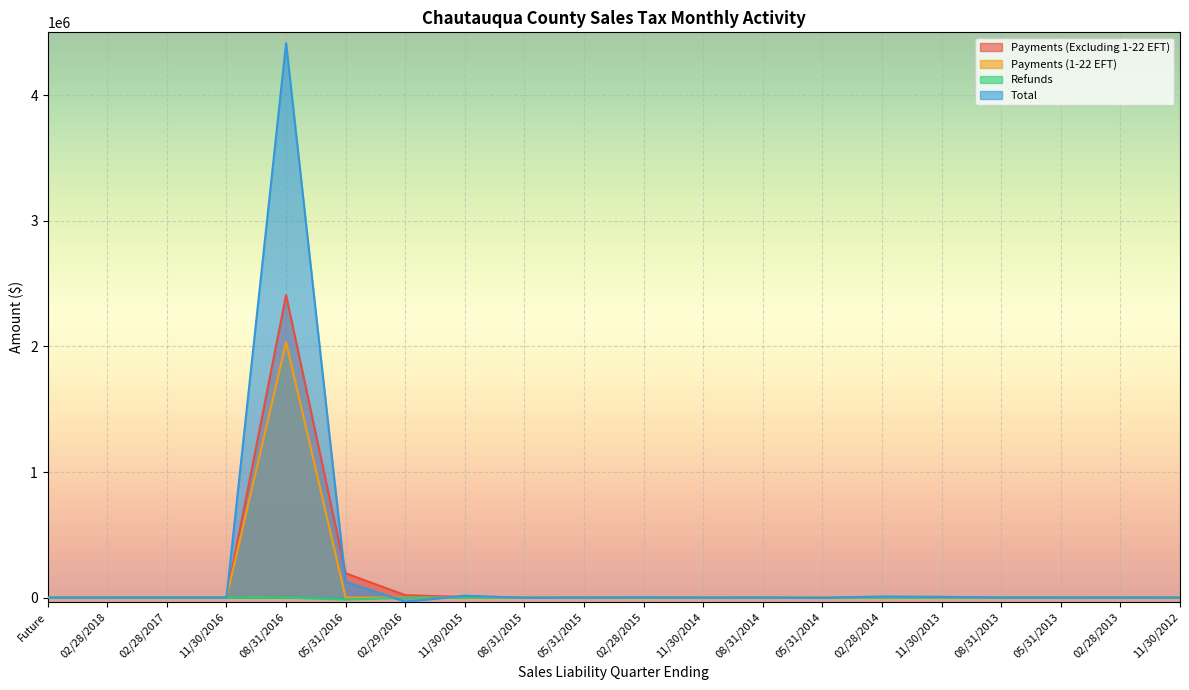

At which category does the chart reach its minimum across all series?

02/29/2016